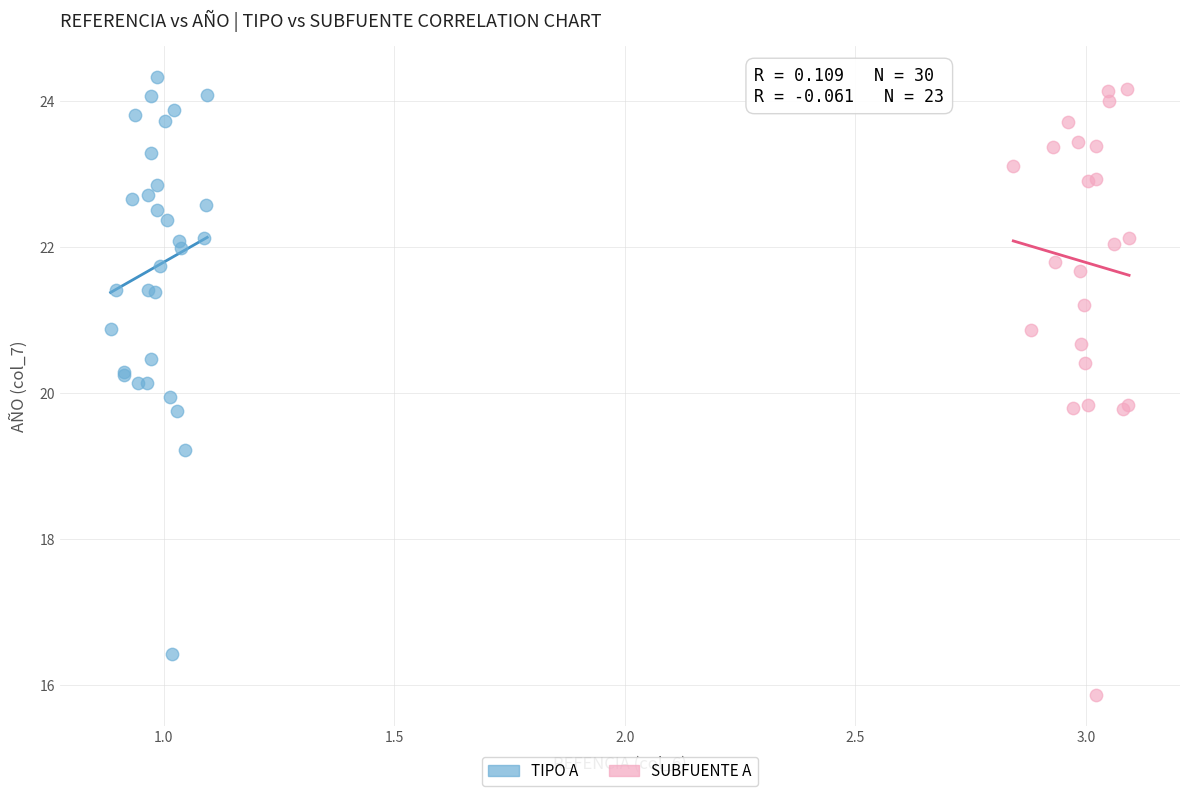

Which series reaches the minimum Y coordinate?

SUBFUENTE A